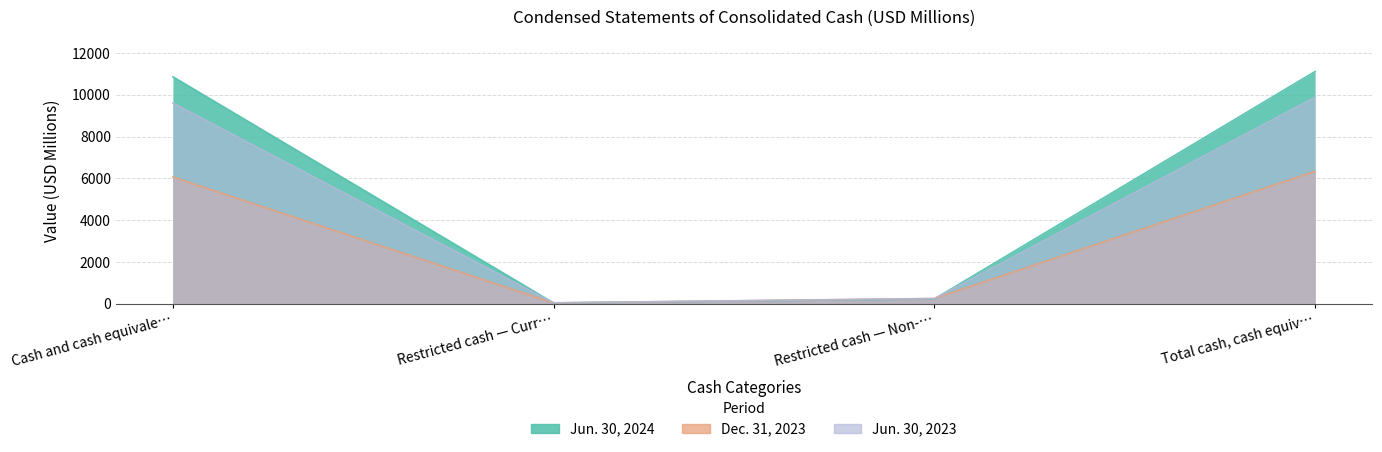

What is the difference between the maximum and second lowest values in the Dec. 31, 2023 series?

6089